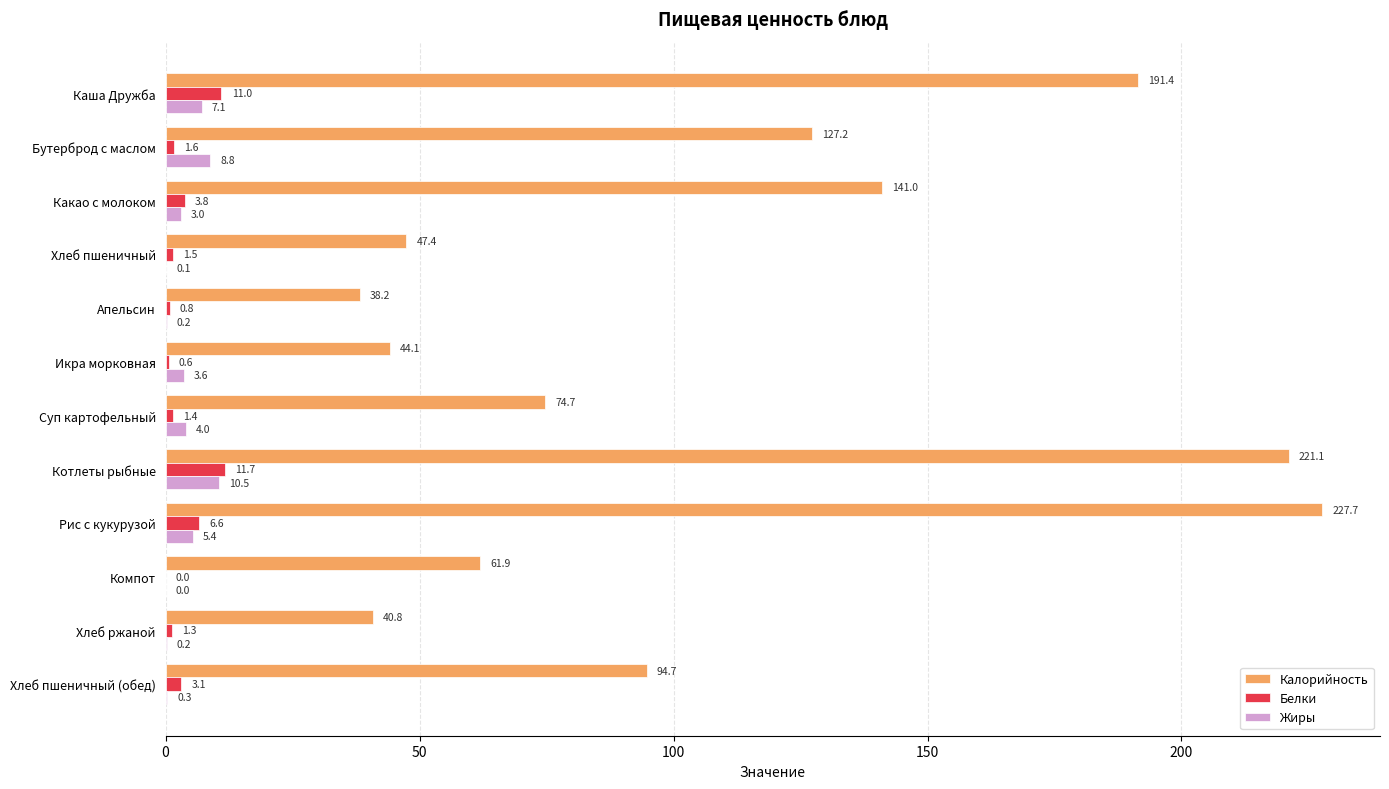

Which category has the highest value across all series?

Рис с кукурузой